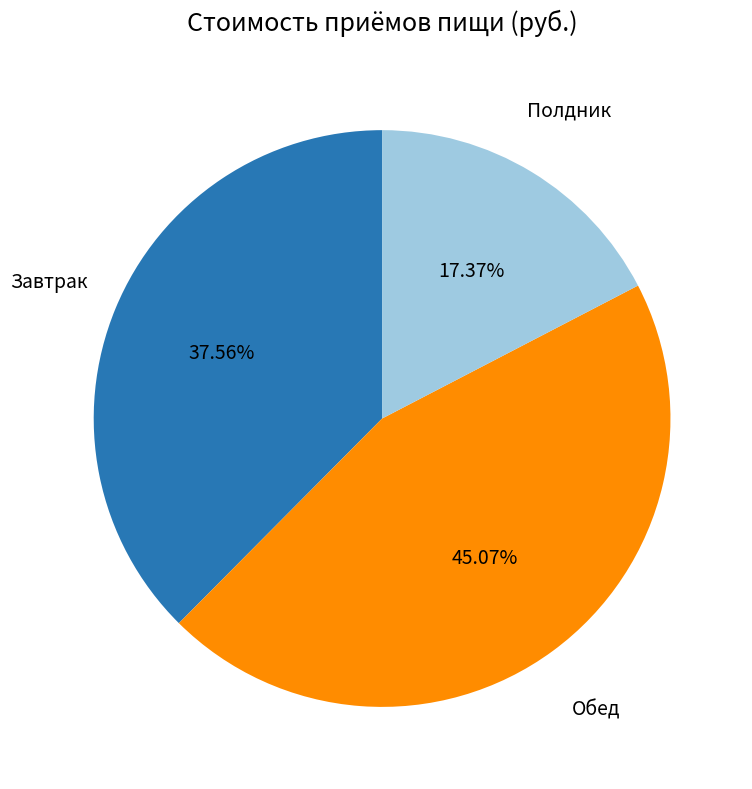

Count the number of slices in the pie.

3